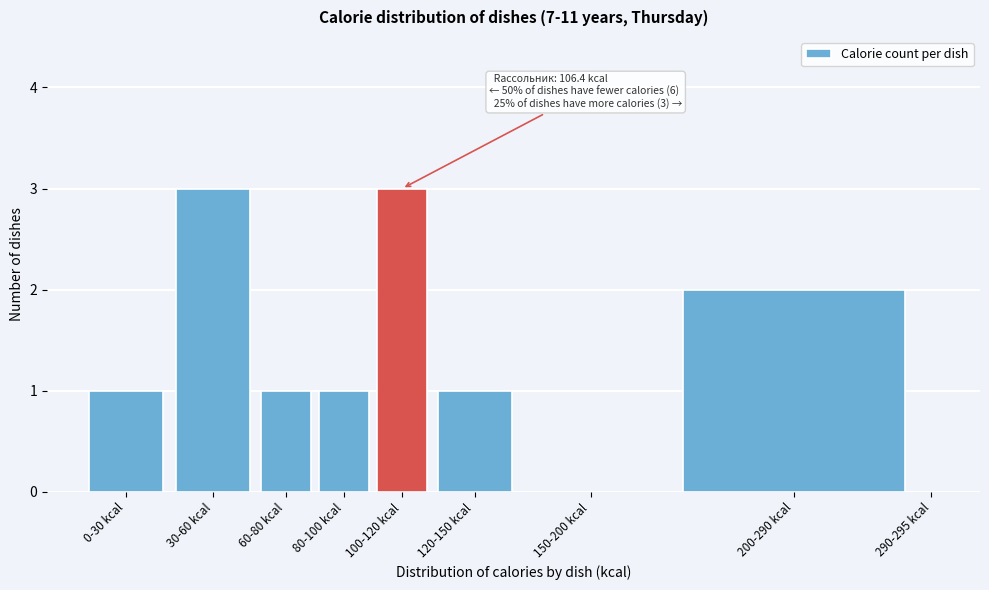

Reading right to left, what are all the values shown in this chart?

290-295 kcal=0	200-290 kcal=2	150-200 kcal=0	120-150 kcal=1	100-120 kcal=3	80-100 kcal=1	60-80 kcal=1	30-60 kcal=3	0-30 kcal=1